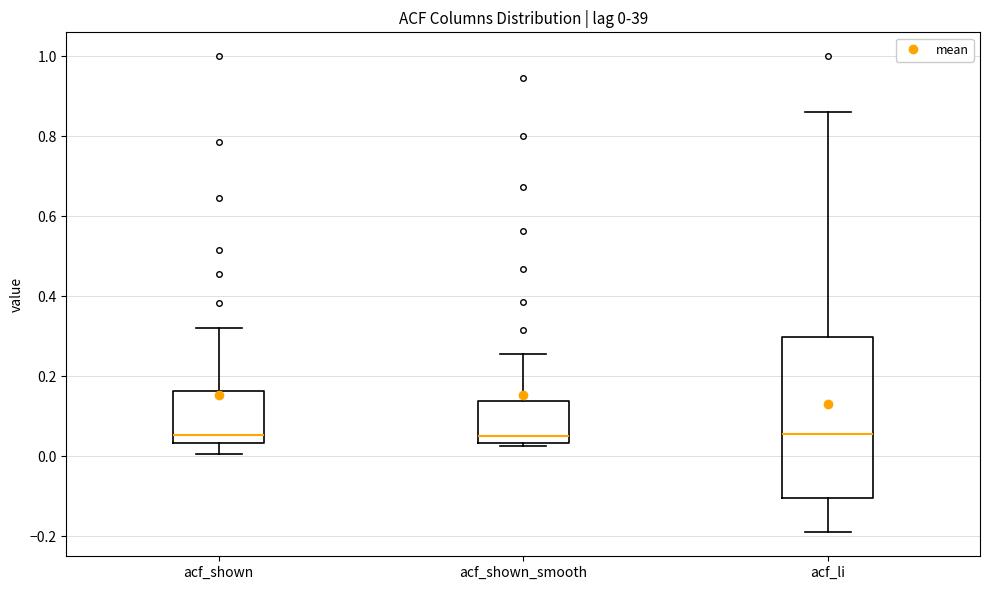

Which box is the tallest, from its lower edge to its upper edge?

acf_li